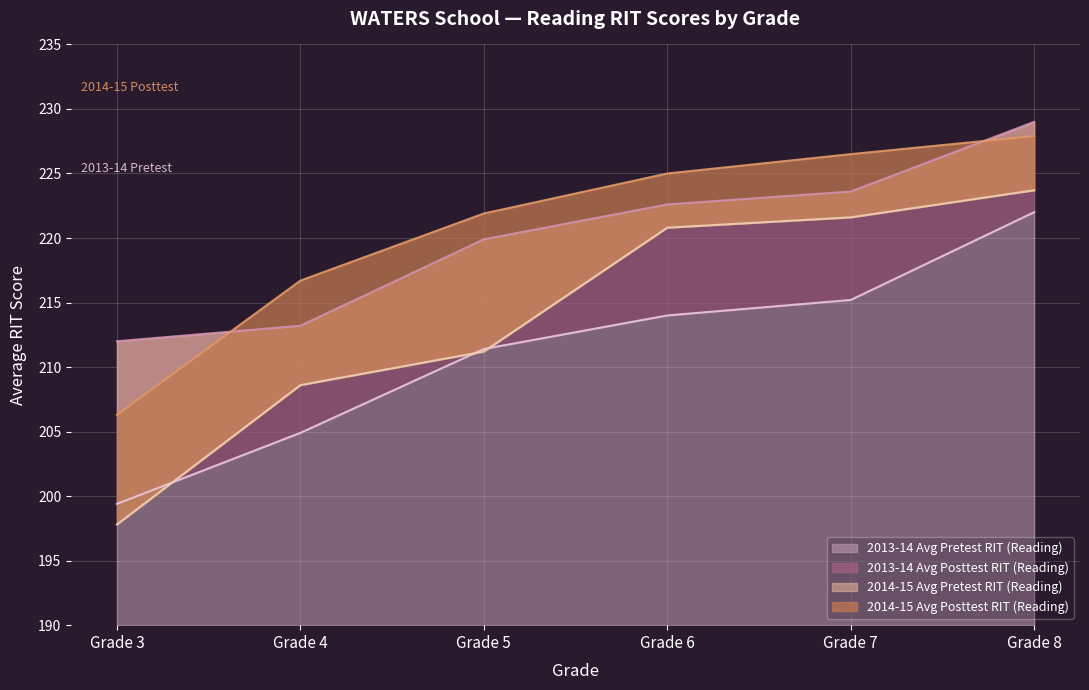

True or false: 2013-14 Avg Pretest RIT (Reading) and 2013-14 Avg Posttest RIT (Reading) intersect in this chart.

False